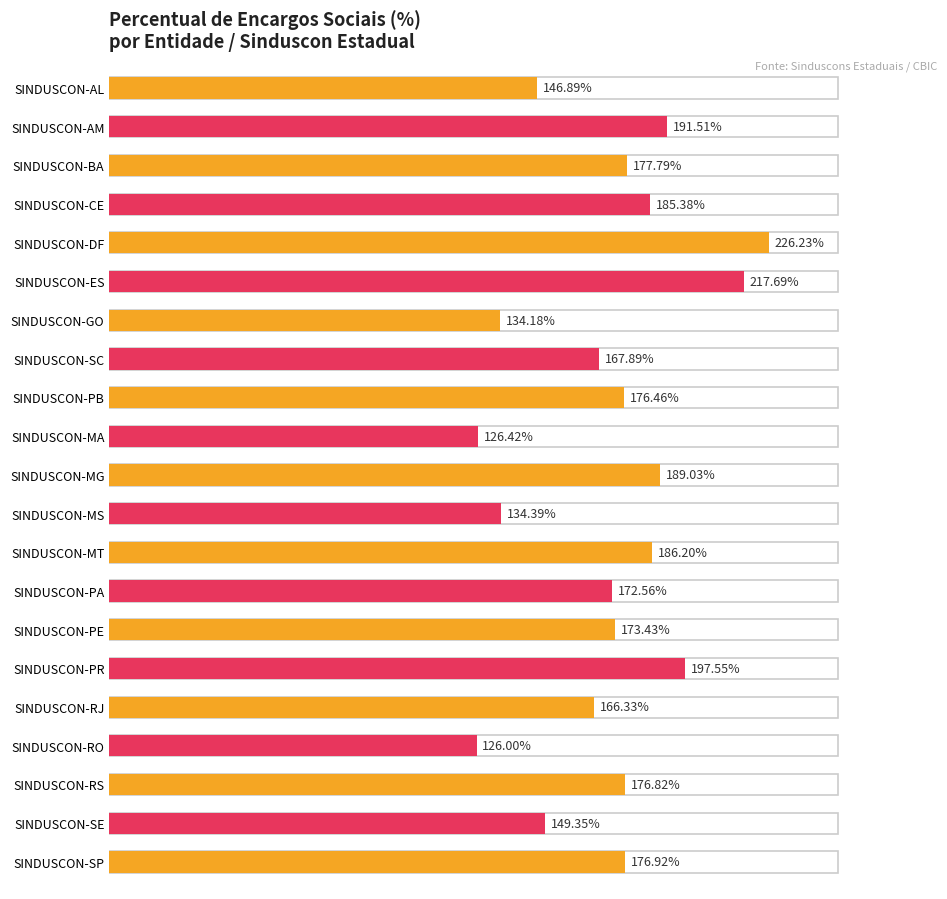

Reading left to right, extract all data points from this chart.

146.9	191.5	177.8	185.4	226.2	217.7	134.2	167.9	176.5	126.4	189.0	134.4	186.2	172.6	173.4	197.6	166.3	126.0	176.8	149.3	176.9